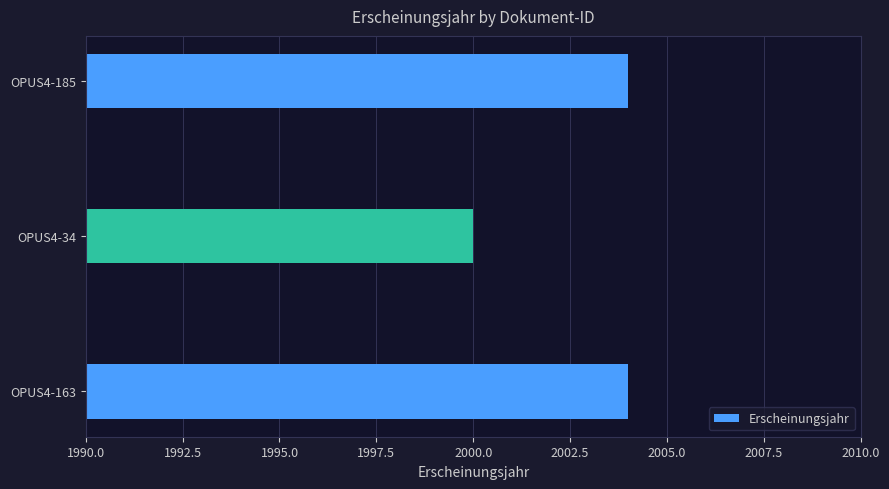

How many bars are there in total?

3